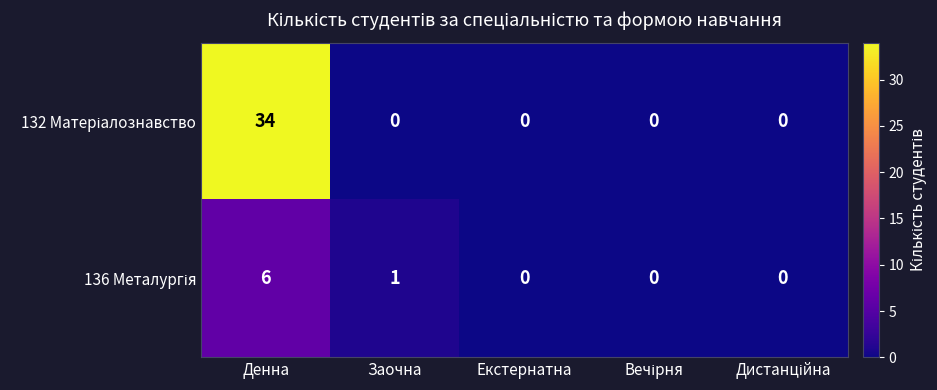

What is the greatest value displayed?

34